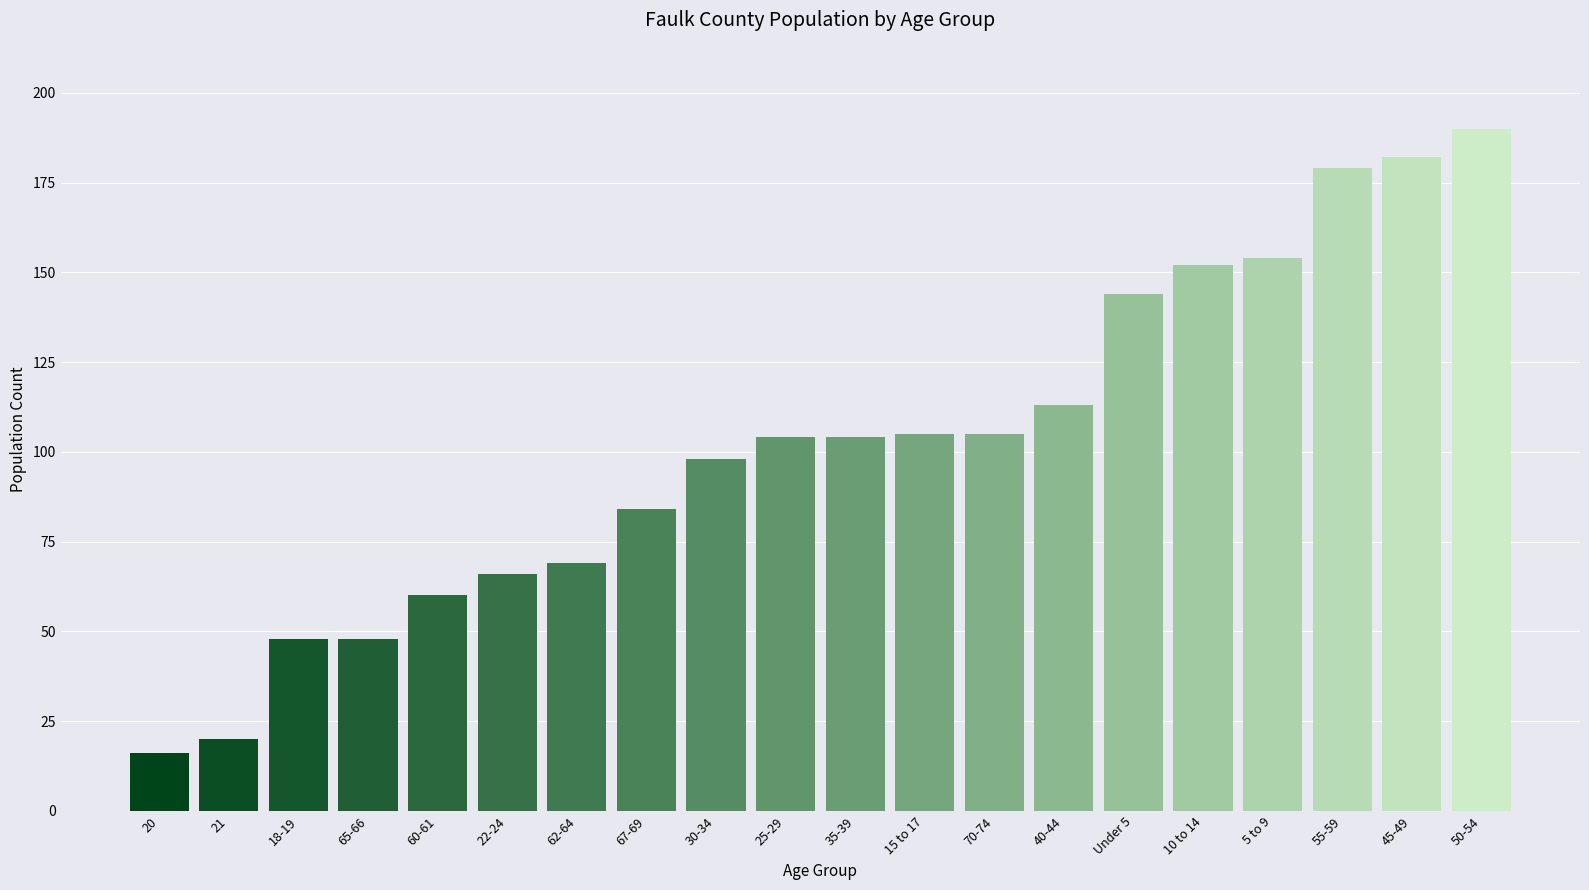

Reading left to right, transcribe all the data shown in this chart.

20=16	21=20	18-19=48	65-66=48	60-61=60	22-24=66	62-64=69	67-69=84	30-34=98	25-29=104	35-39=104	15 to 17=105	70-74=105	40-44=113	Under 5=144	10 to 14=152	5 to 9=154	55-59=179	45-49=182	50-54=190